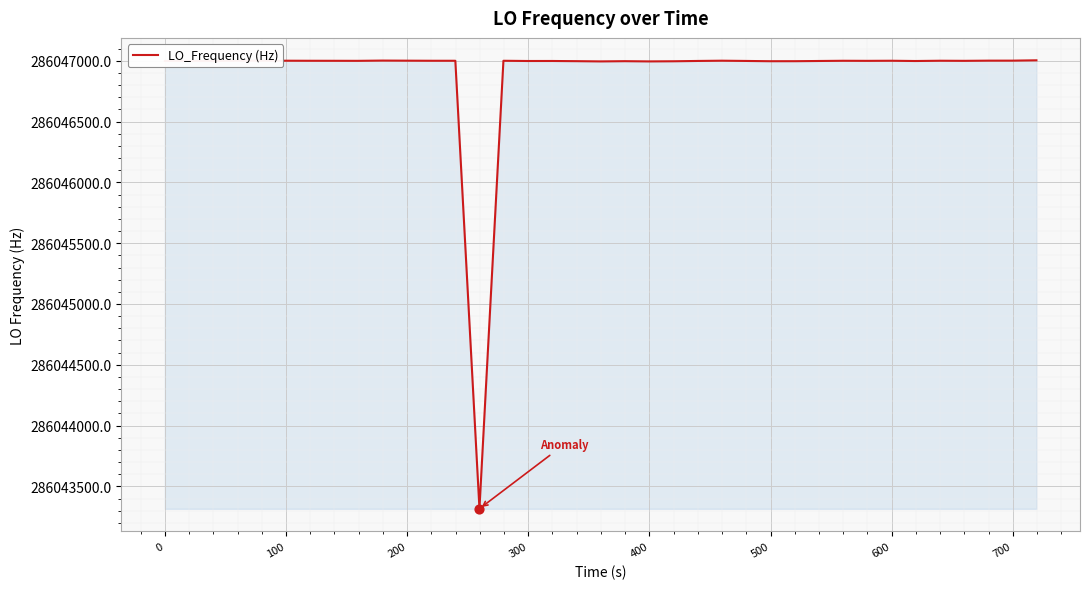

What is the minimum value shown in the chart?

286043316.3